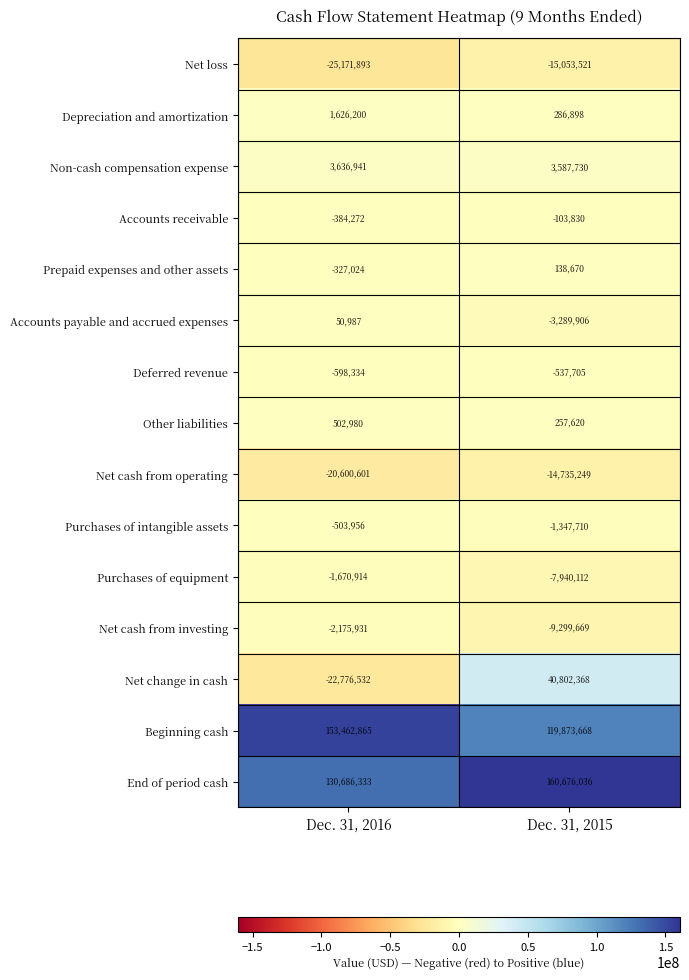

Rank the series by their maximum value, from highest to lowest.

End of period cash, Beginning cash, Net change in cash, Non-cash compensation expense, Depreciation and amortization, Other liabilities, Prepaid expenses and other assets, Accounts payable and accrued expenses, Accounts receivable, Purchases of intangible assets, Deferred revenue, Purchases of equipment, Net cash from investing, Net cash from operating, Net loss